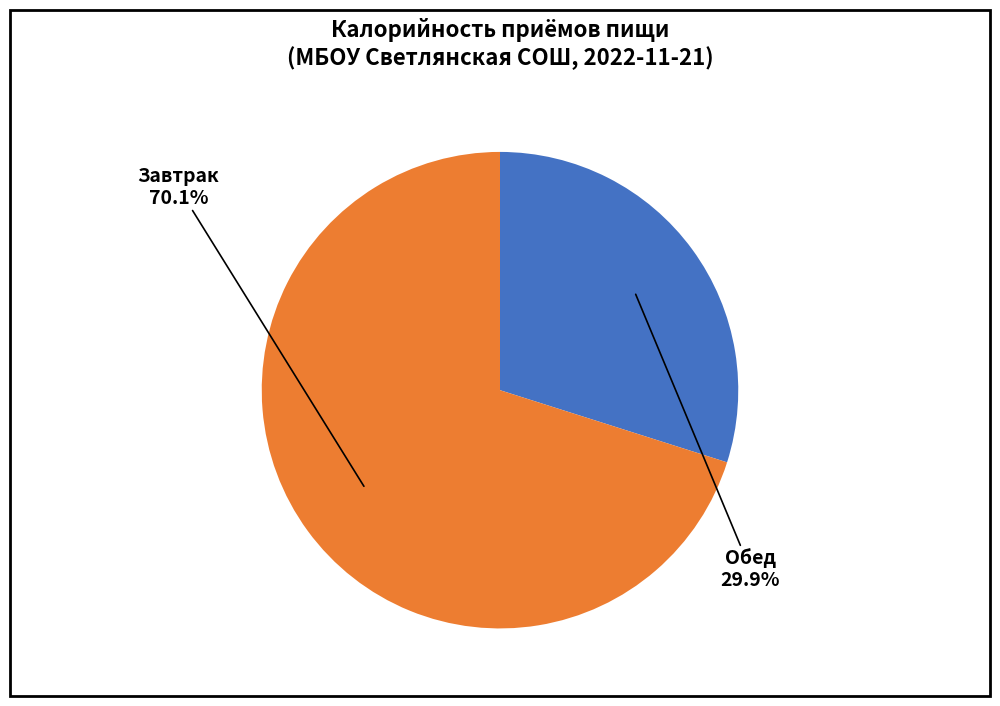

Count the number of slices in the pie.

2